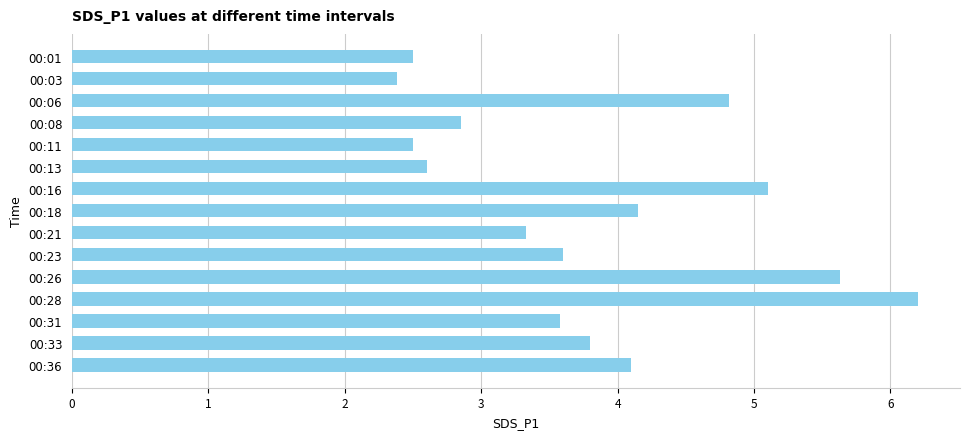

Reading top to bottom, extract all data points from this chart.

2.5	2.4	4.8	2.9	2.5	2.6	5.1	4.2	3.3	3.6	5.6	6.2	3.6	3.8	4.1